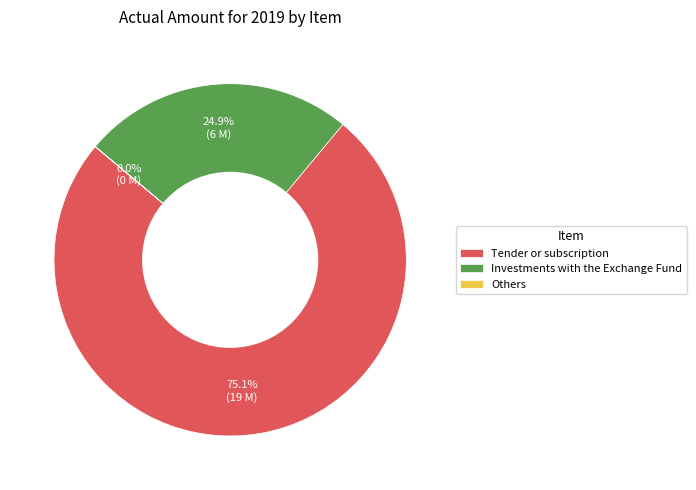

Which category accounts for the majority?

Tender or subscription